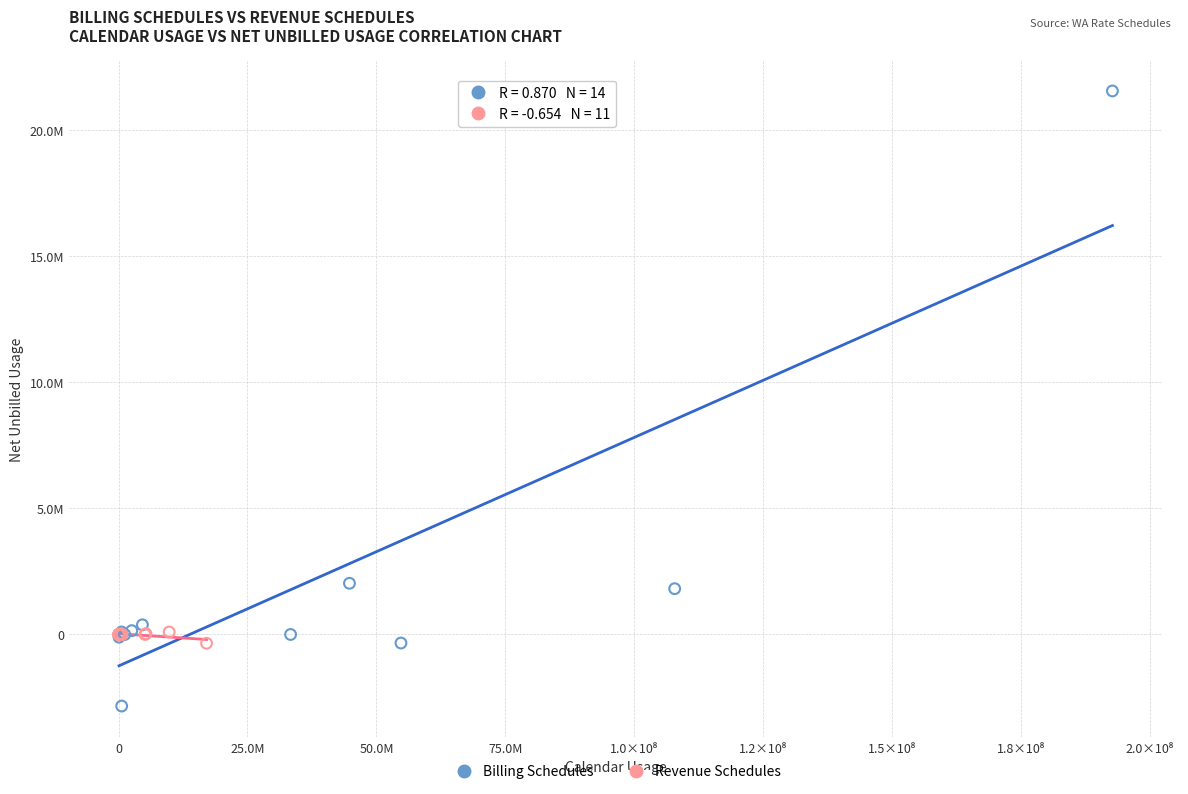

Which series reaches the maximum Y coordinate?

Billing Schedules